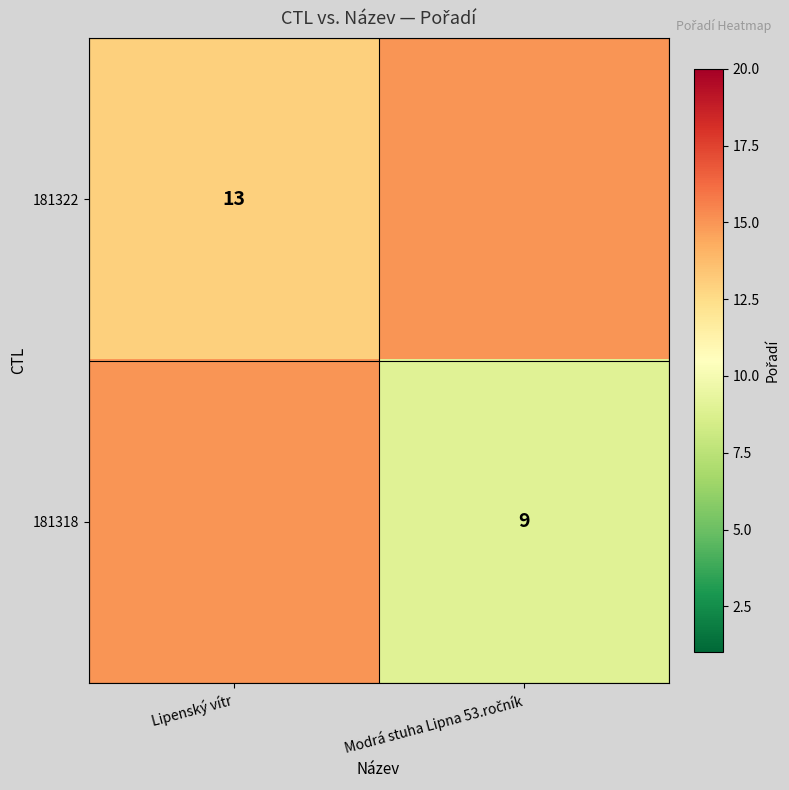

Which has a higher value, Lipenský vítr or Modrá stuha Lipna 53.ročník?

Modrá stuha Lipna 53.ročník